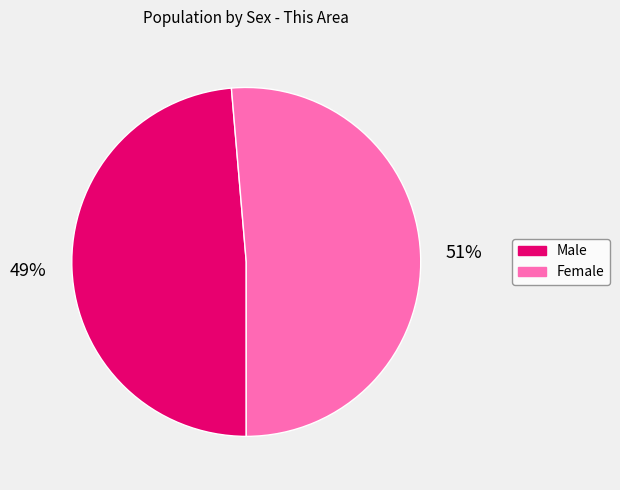

To the nearest percent, what portion does Female represent?

51%